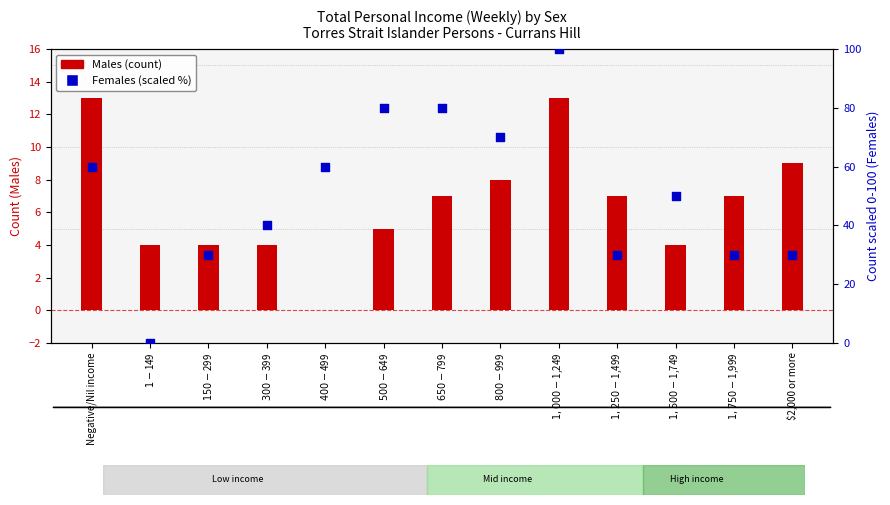

Which series contains the highest Y value?

Females